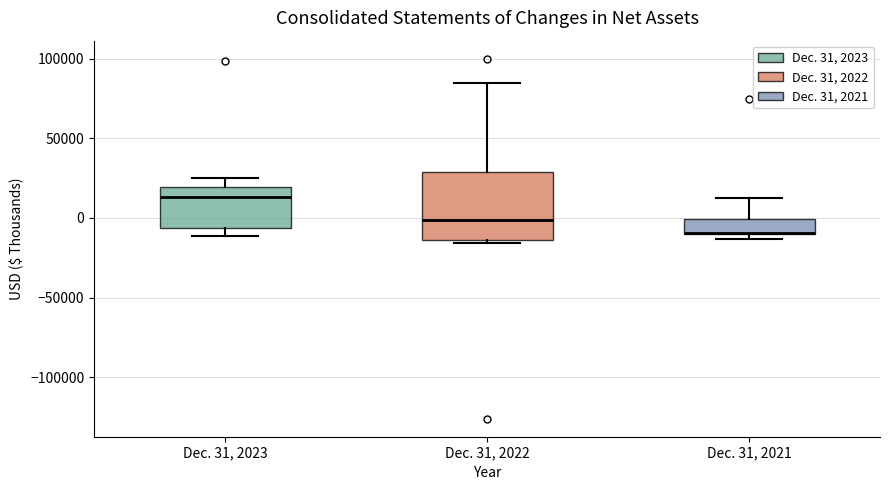

Reading left to right, transcribe this box plot: for each box, give where its median line is, the range the box spans, and where its two whiskers end, as read against the y-axis. The values are not printed on the chart, so give them approximately, as read against the axis.

Dec. 31, 2023: median 15000, box -5000 to 20000, whiskers -10000 to 25000
Dec. 31, 2022: median 0, box -15000 to 30000, whiskers -15000 (just below the box's lower edge) to 85000
Dec. 31, 2021: median -10000 (drawn on the box's lower edge), box -10000 to 0, whiskers -15000 to 10000